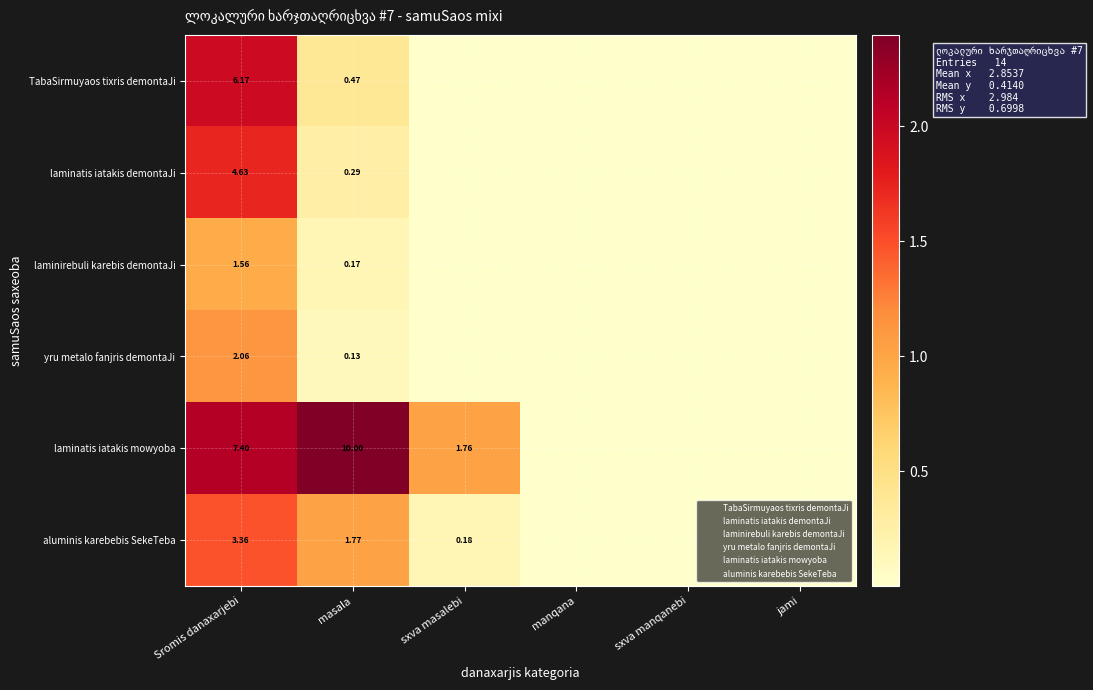

At Sromis danaxarjebi, list the series in order from smallest to largest.

laminirebuli karebis demontaJi, yru metalo fanjris demontaJi, aluminis karebebis SekeTeba, laminatis iatakis demontaJi, TabaSirmuyaos tixris demontaJi, laminatis iatakis mowyoba